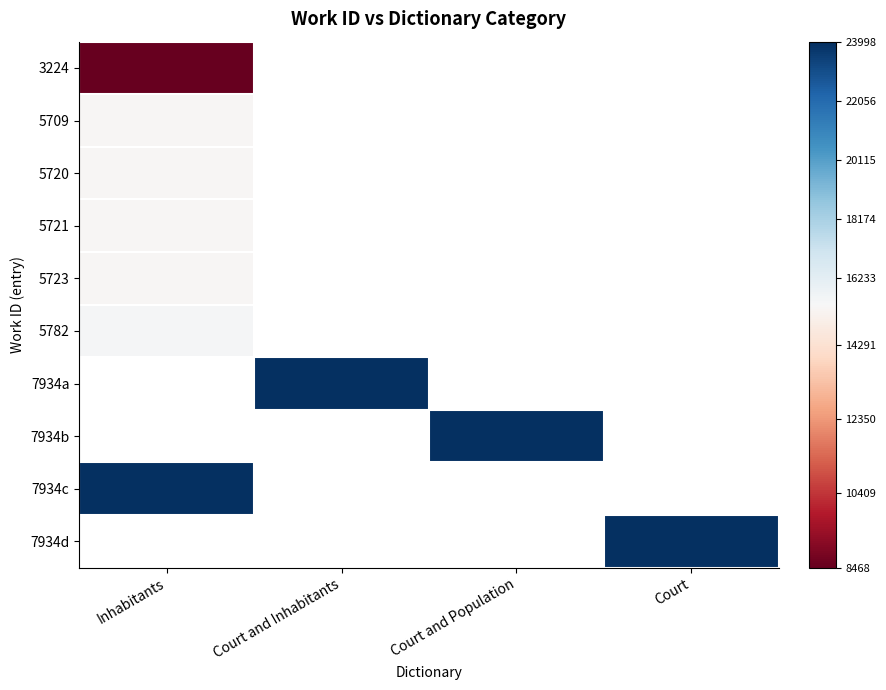

Count the number of categories in the chart.

4